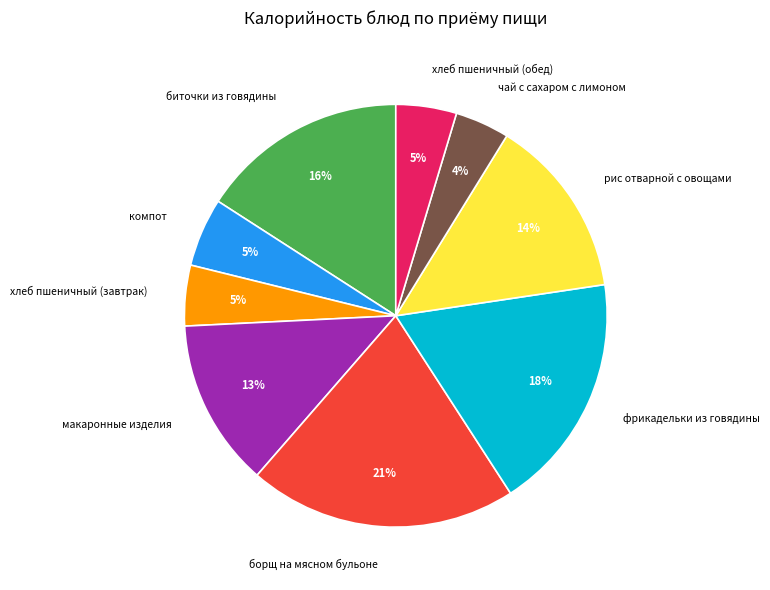

To the nearest percent, what percentage of the pie is рис отварной с овощами?

14%